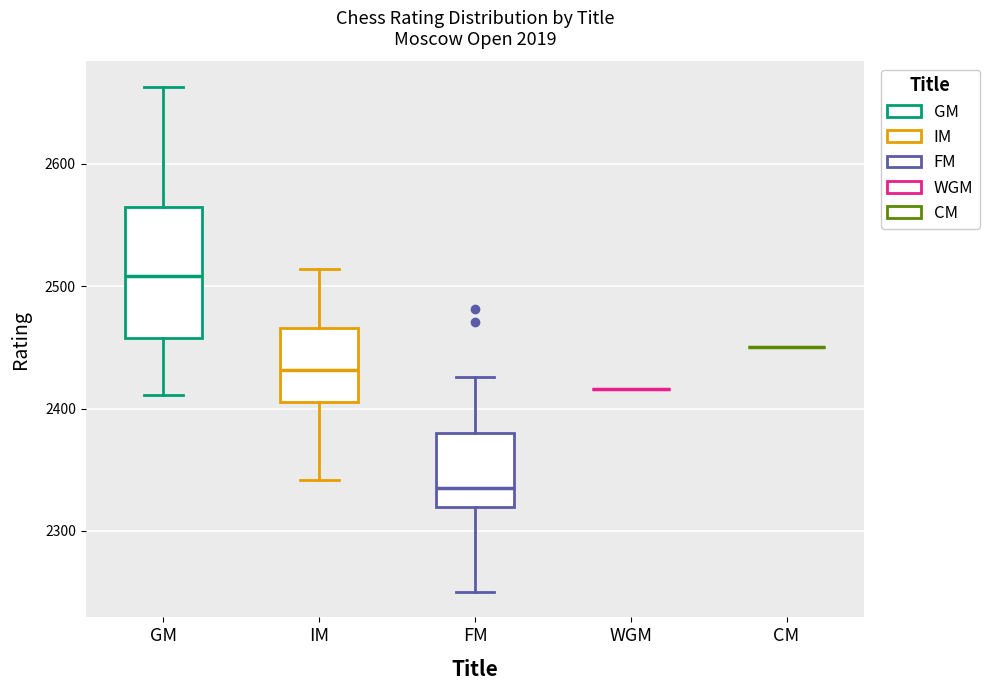

Reading left to right, read every box against the y-axis: the position of its median line, the range the box covers, and the ends of its whiskers. The values are not printed on the chart, so give them approximately, as read against the axis.

GM: median 2510, box 2460 to 2570, whiskers 2410 to 2660
IM: median 2430, box 2410 to 2470, whiskers 2340 to 2510
FM: median 2340, box 2320 to 2380, whiskers 2250 to 2430
WGM: box collapsed to a line at 2420, whiskers 2420 to 2420
CM: box collapsed to a line at 2450, whiskers 2450 to 2450